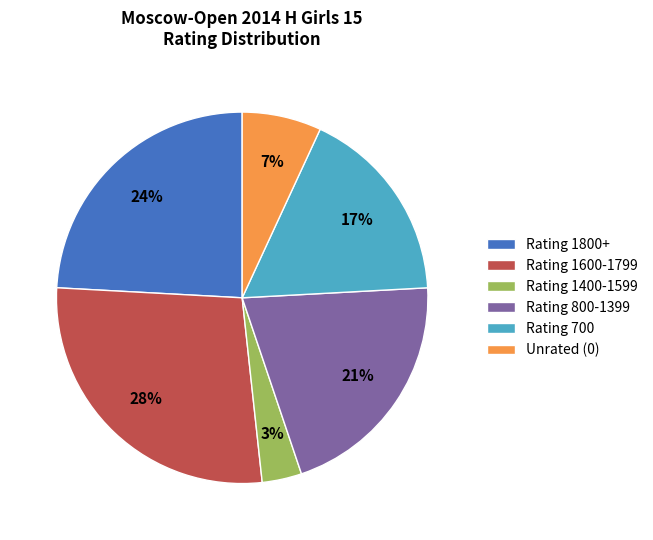

Combined, do Rating 800-1399 and Rating 1400-1599 account for over 50%?

No